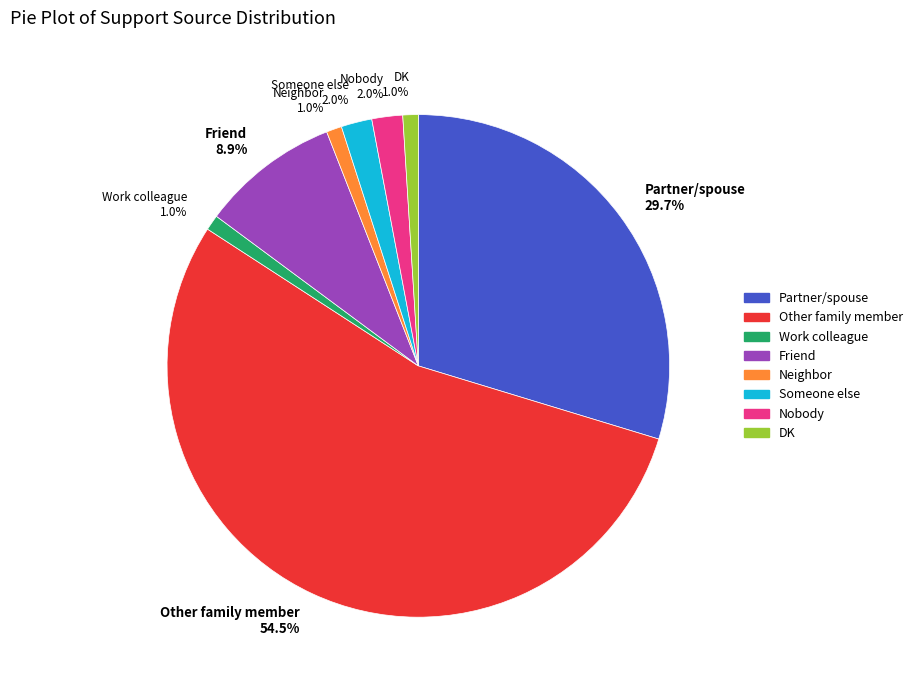

Which slice is the largest?

Other family member